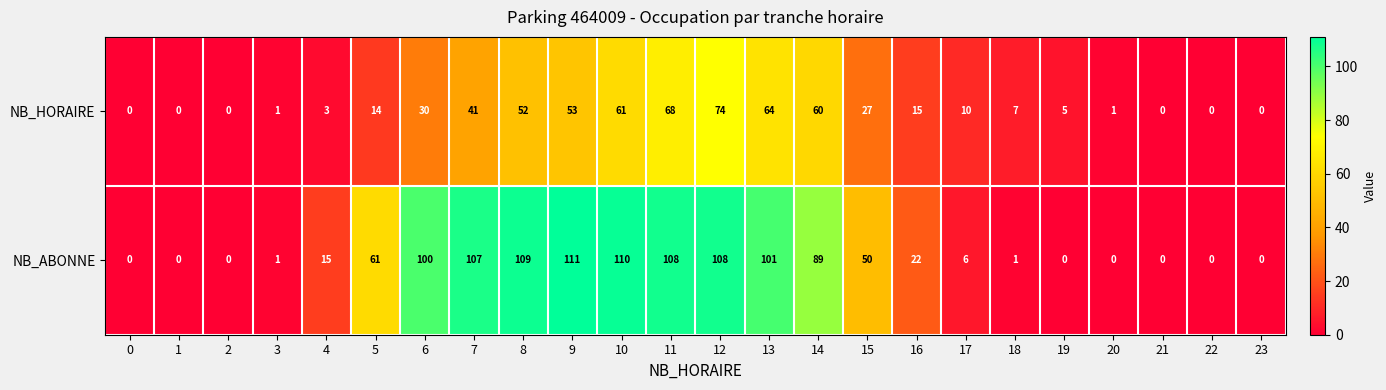

Which series changed the most between 9 and 21?

NB_ABONNE